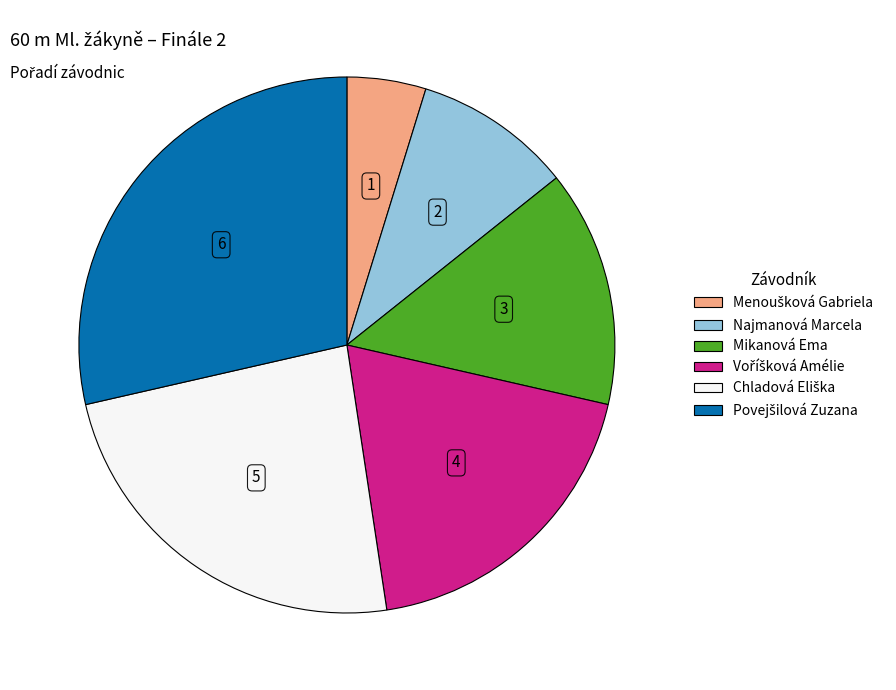

Does any single category account for the majority?

No